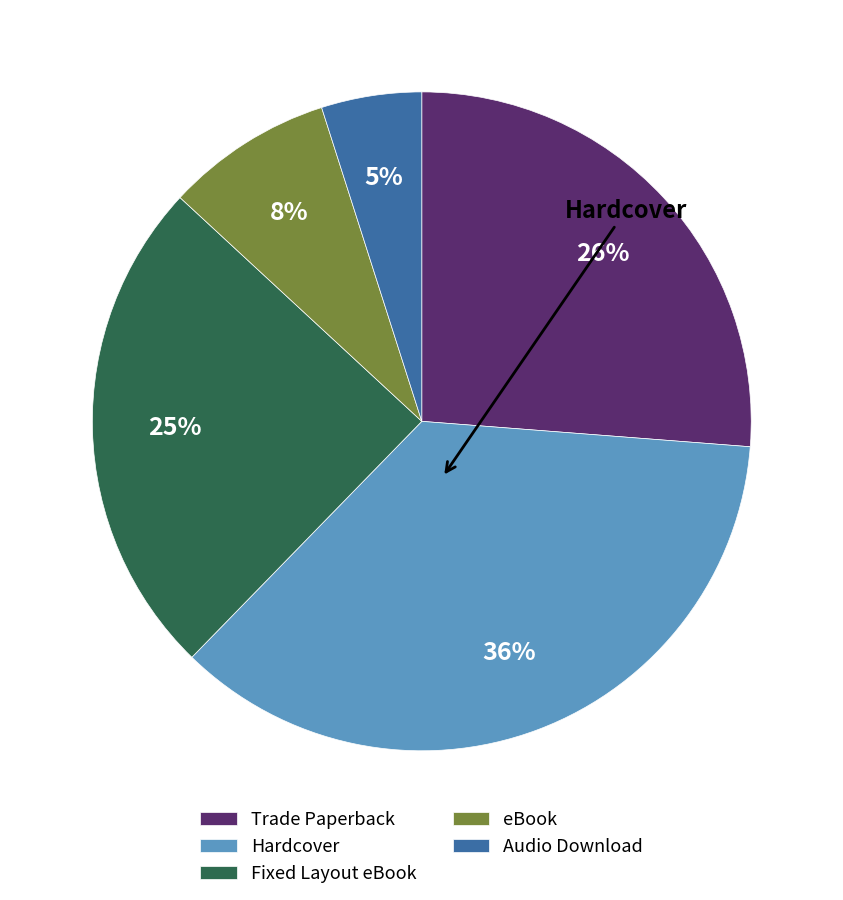

Which has a higher value, Trade Paperback or Hardcover?

Hardcover